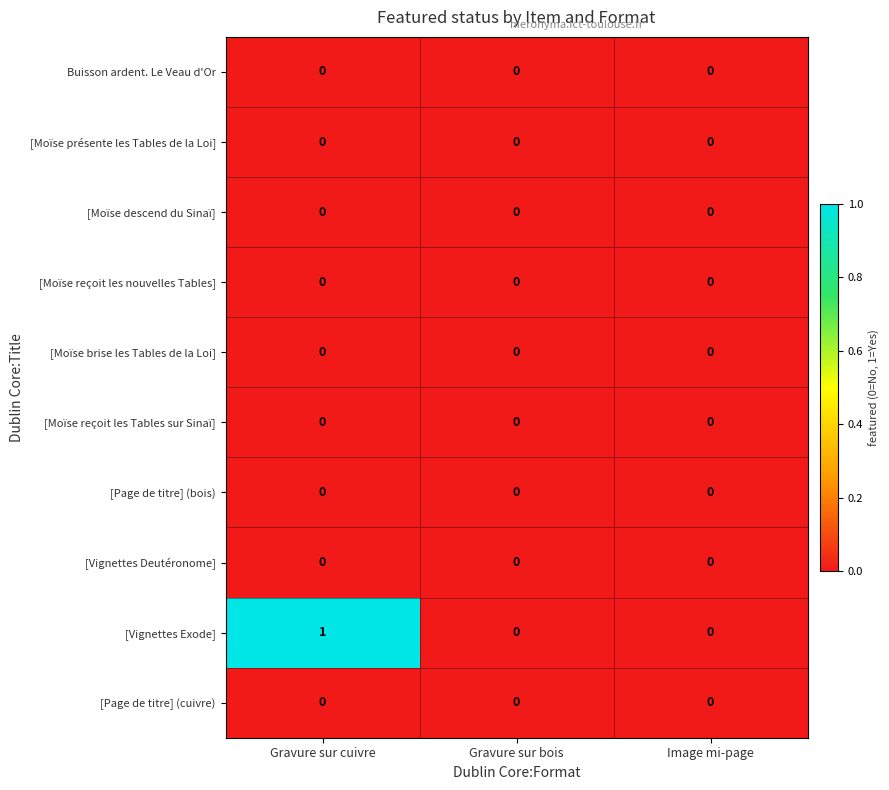

The [Vignettes Deutéronome] series shows 0 at Gravure sur bois. True or false?

True